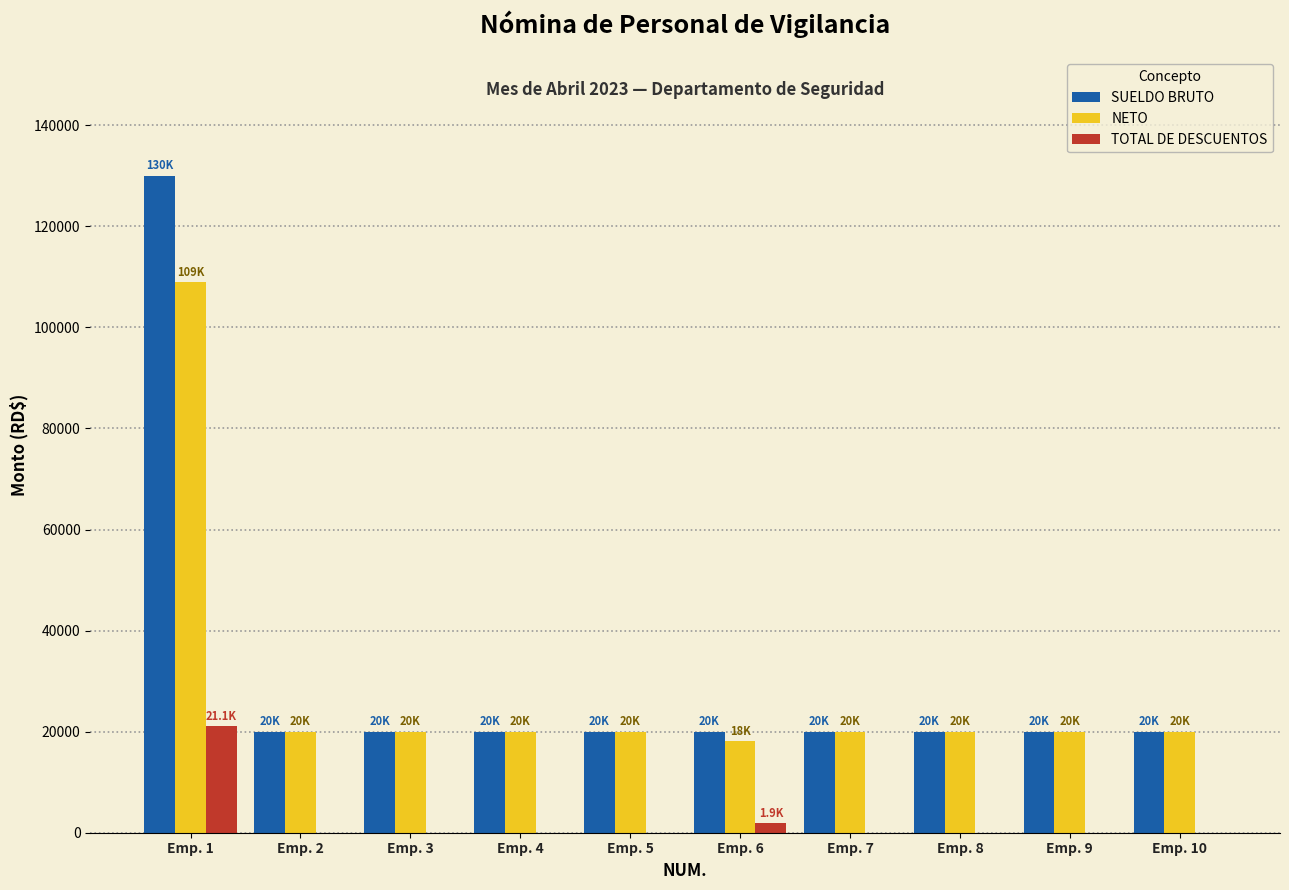

Reading right to left, what are all the values shown in this chart?

SUELDO BRUTO: Emp. 10=20000.0	Emp. 9=20000.0	Emp. 8=20000.0	Emp. 7=20000.0	Emp. 6=20000.0	Emp. 5=20000.0	Emp. 4=20000.0	Emp. 3=20000.0	Emp. 2=20000.0	Emp. 1=130000.0
NETO: Emp. 10=20000.0	Emp. 9=20000.0	Emp. 8=20000.0	Emp. 7=20000.0	Emp. 6=18114.4	Emp. 5=20000.0	Emp. 4=20000.0	Emp. 3=20000.0	Emp. 2=20000.0	Emp. 1=108917.1
TOTAL DE DESCUENTOS: Emp. 10=0.0	Emp. 9=0.0	Emp. 8=0.0	Emp. 7=0.0	Emp. 6=1885.6	Emp. 5=0.0	Emp. 4=0.0	Emp. 3=0.0	Emp. 2=0.0	Emp. 1=21082.9